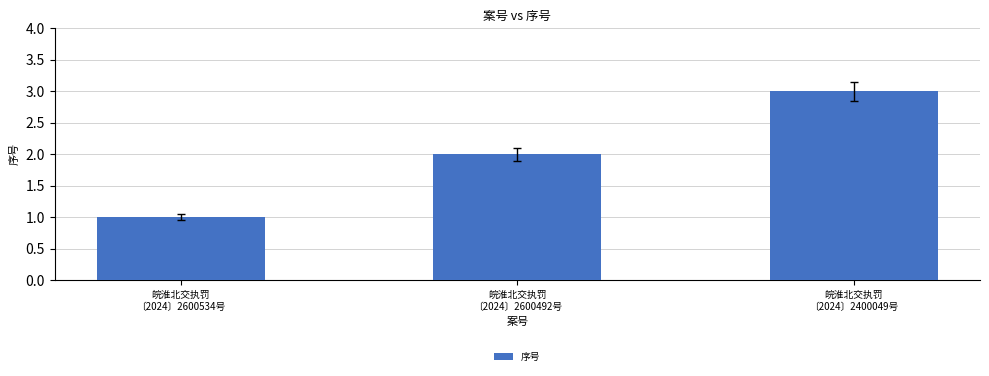

Is it true that the value at 皖淮北交执罚
〔2024〕2400049号 is 1?

False